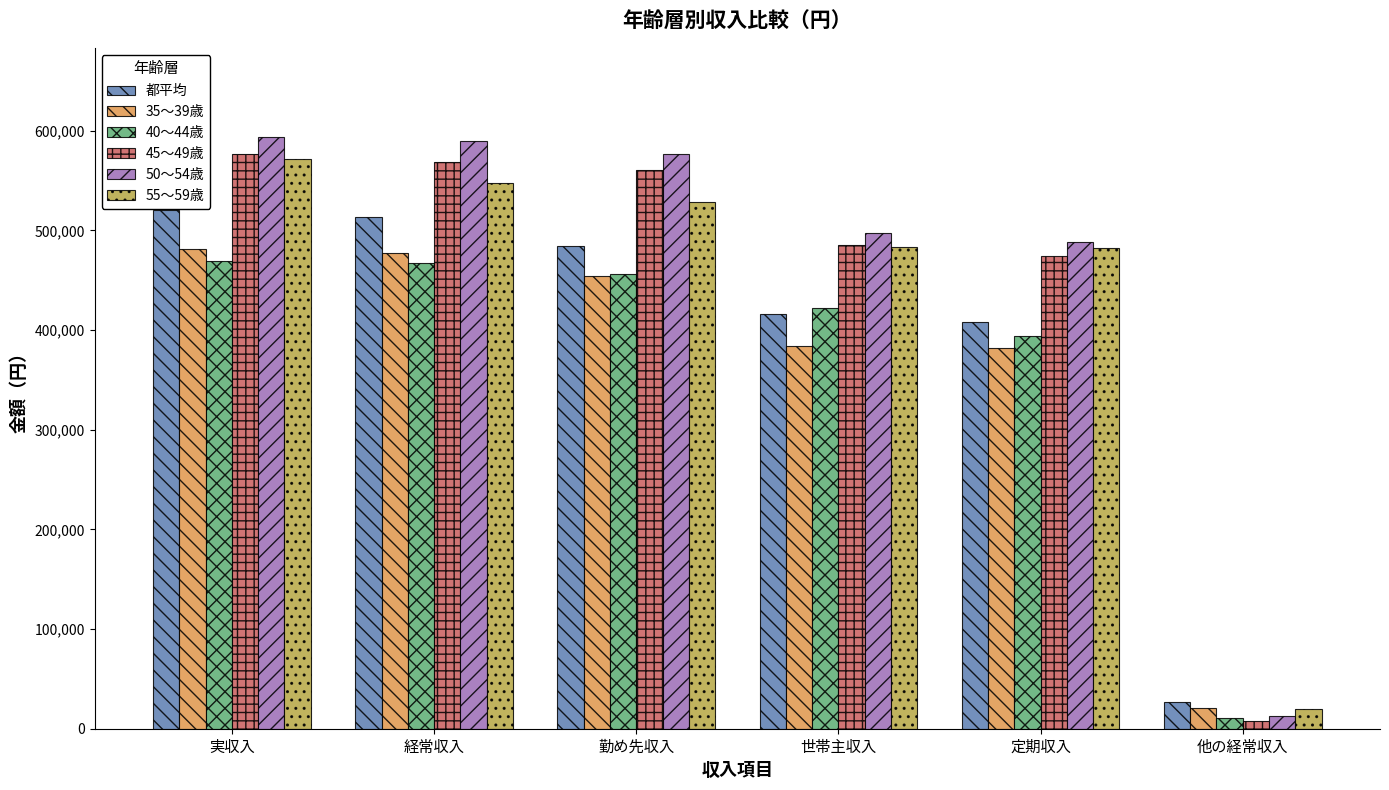

Rank the series by their maximum value, from highest to lowest.

50～54歳, 45～49歳, 55～59歳, 都平均, 35～39歳, 40～44歳